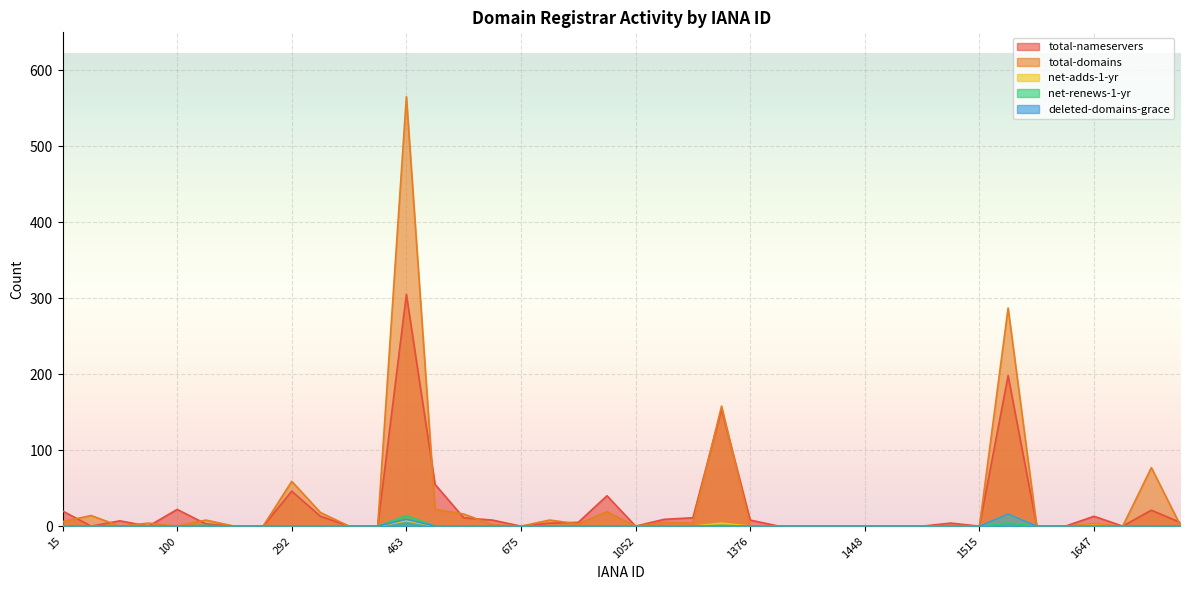

Is it true that total-domains equals 2 at 1505?

False